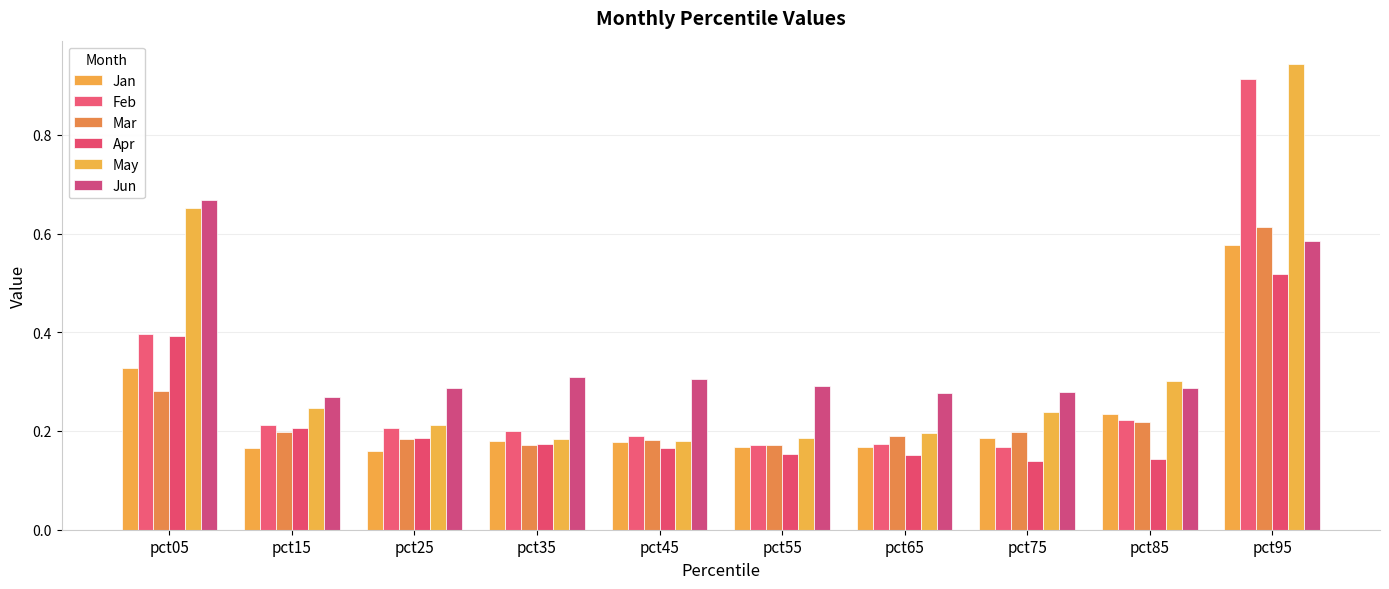

The value of Mar at pct05 is 0.3. True or false?

True